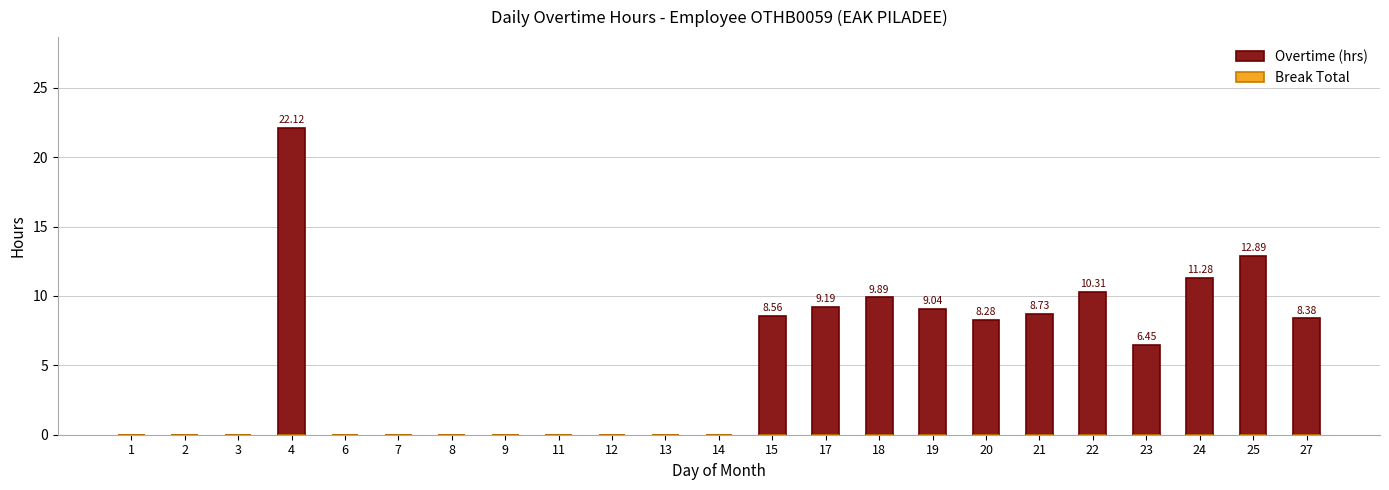

Which has a higher value, 11 or 15?

15